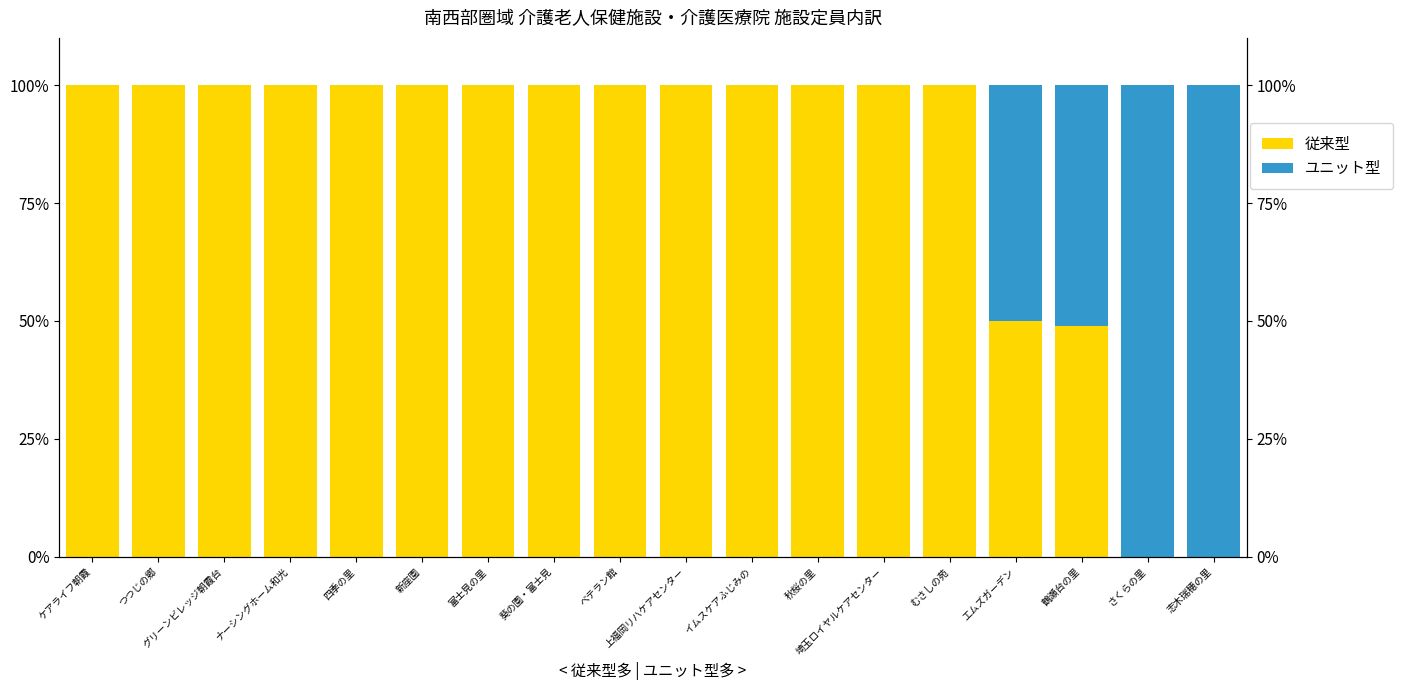

Which category has the highest value in the ユニット型 series?

さくらの里